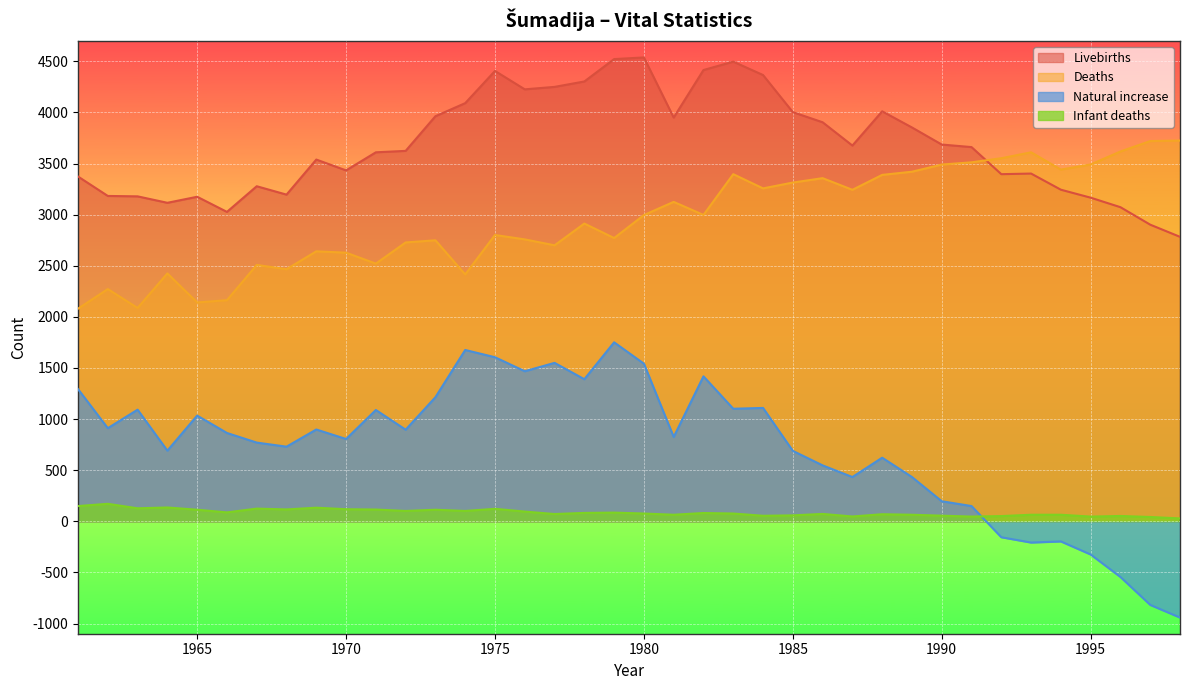

What is the difference between the highest and lowest values at 1981?

3886